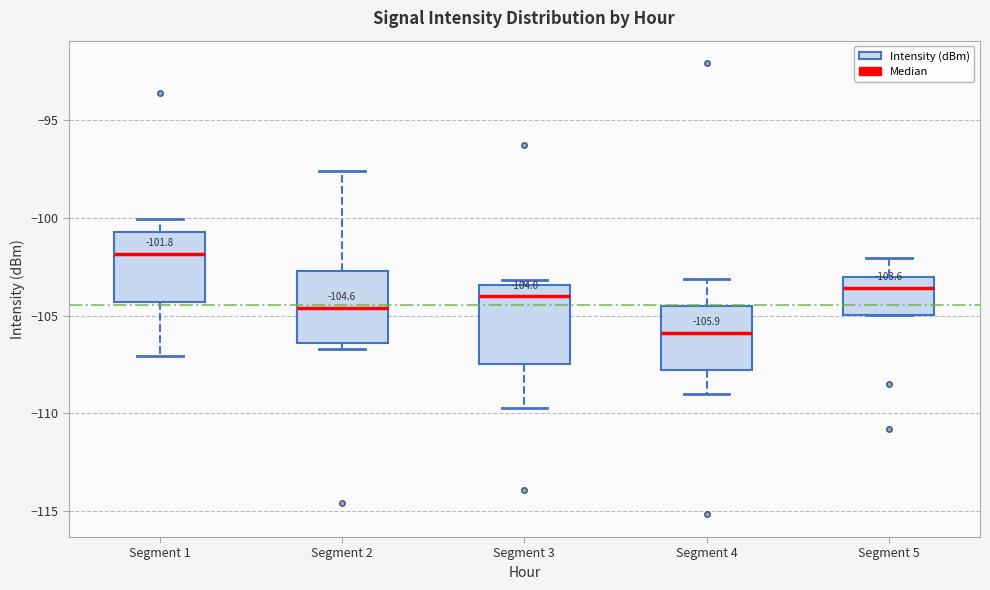

Which box has the lowest median line?

Segment 4